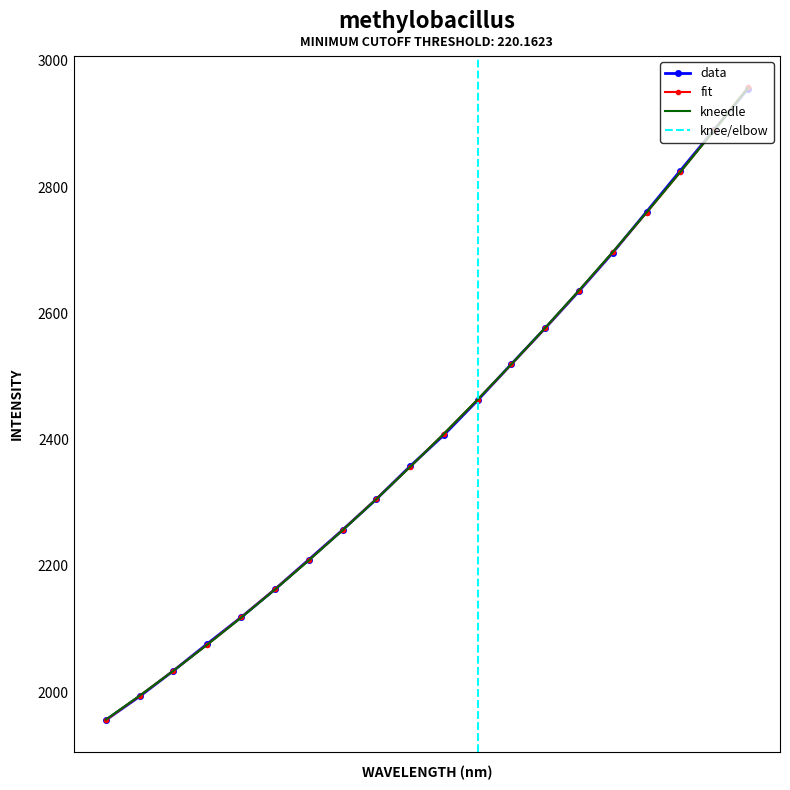

Which series has the widest spread of values?

fit